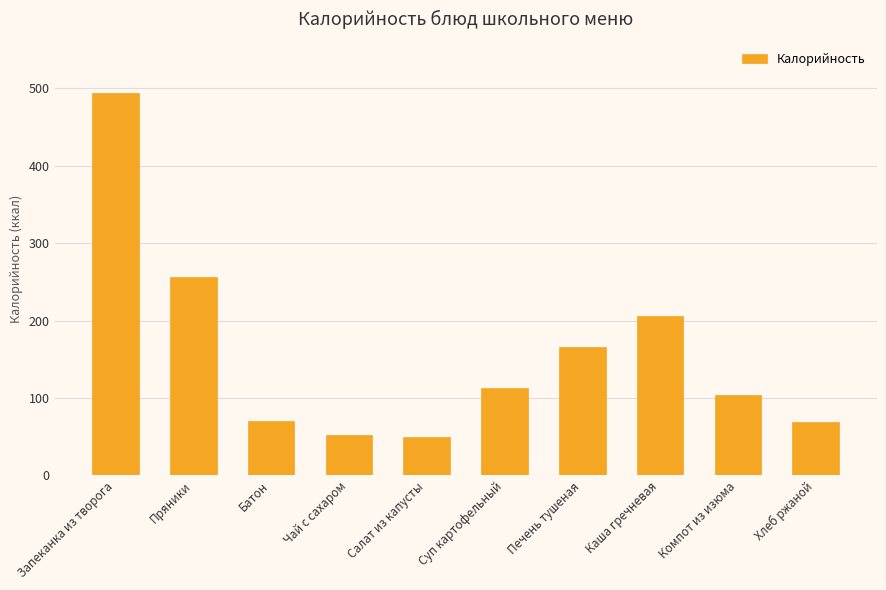

The chart shows a value of 151.3 at Компот из изюма. True or false?

False